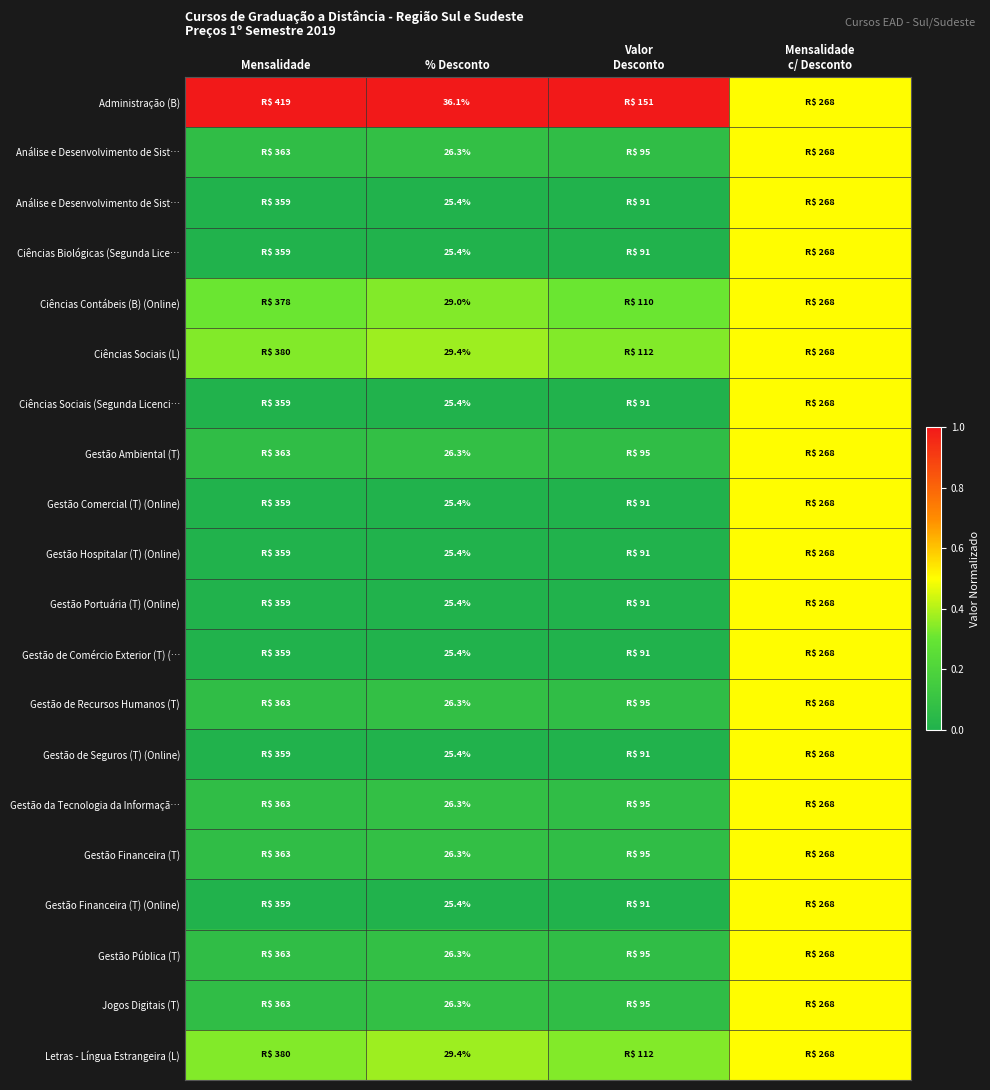

At how many categories does at least one series exceed 0?

4